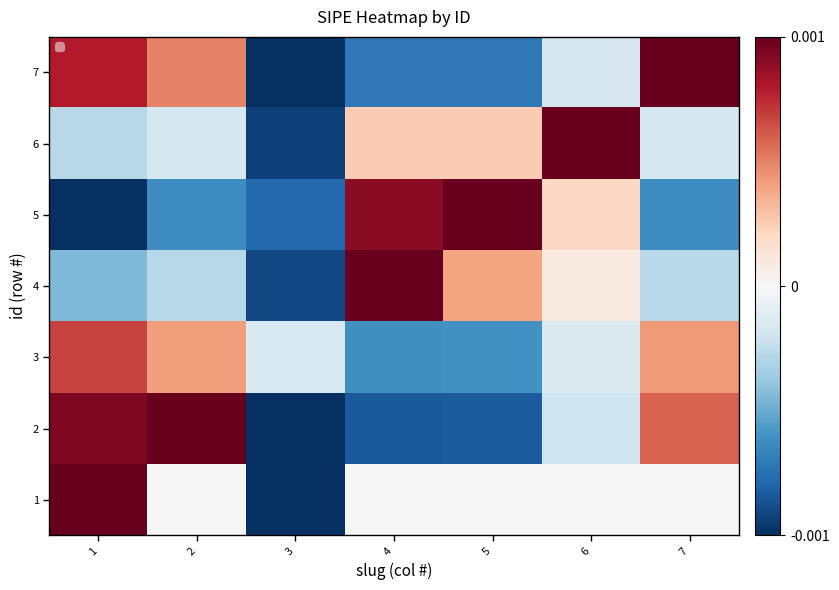

Count the number of categories in the chart.

7